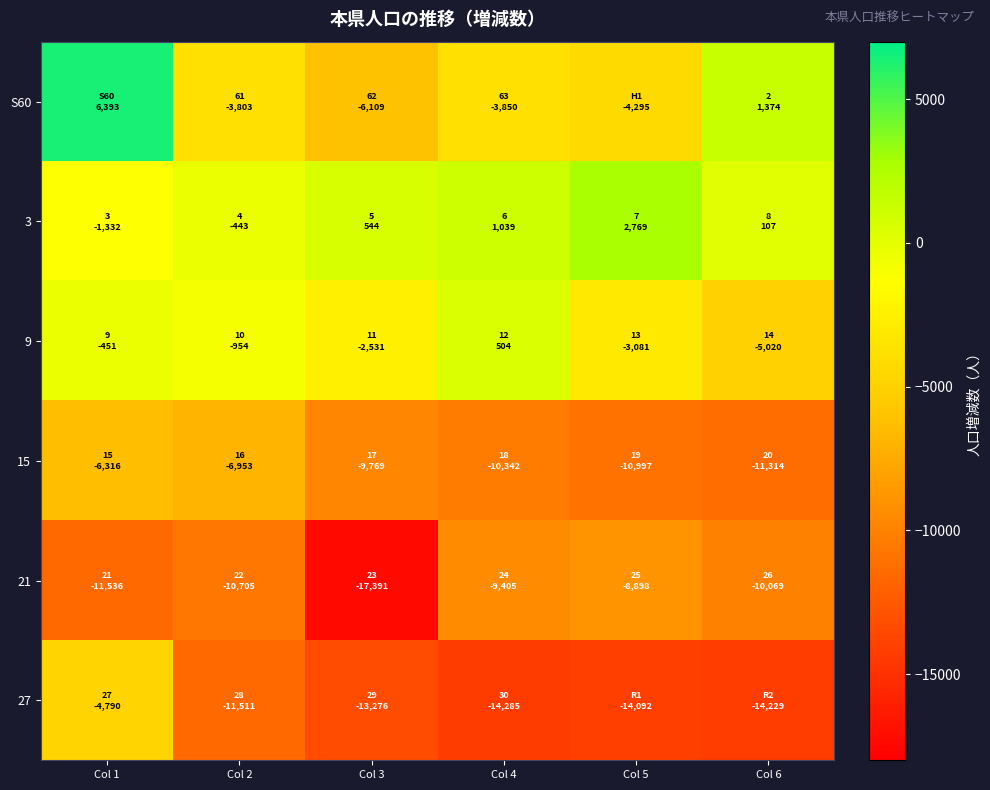

Reading left to right, what are all the values shown in this chart?

S60: Col 1=6393	Col 2=-3803	Col 3=-6109	Col 4=-3850	Col 5=-4295	Col 6=1374
3: Col 1=-1332	Col 2=-443	Col 3=544	Col 4=1039	Col 5=2769	Col 6=107
9: Col 1=-451	Col 2=-954	Col 3=-2531	Col 4=504	Col 5=-3081	Col 6=-5020
15: Col 1=-6316	Col 2=-6953	Col 3=-9769	Col 4=-10342	Col 5=-10997	Col 6=-11314
21: Col 1=-11536	Col 2=-10705	Col 3=-17391	Col 4=-9405	Col 5=-8898	Col 6=-10069
27: Col 1=-4790	Col 2=-11511	Col 3=-13276	Col 4=-14285	Col 5=-14092	Col 6=-14229